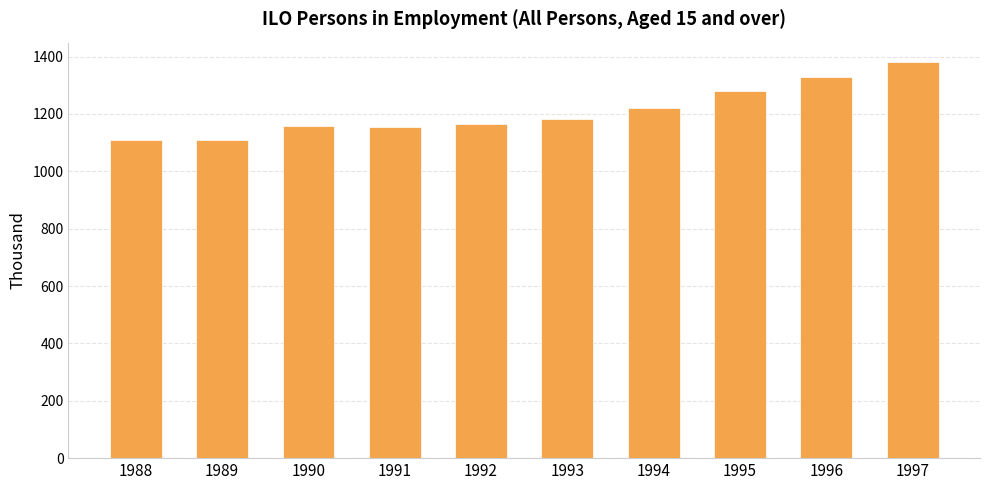

What is the change in value from 1994 to 1996?

+107.9